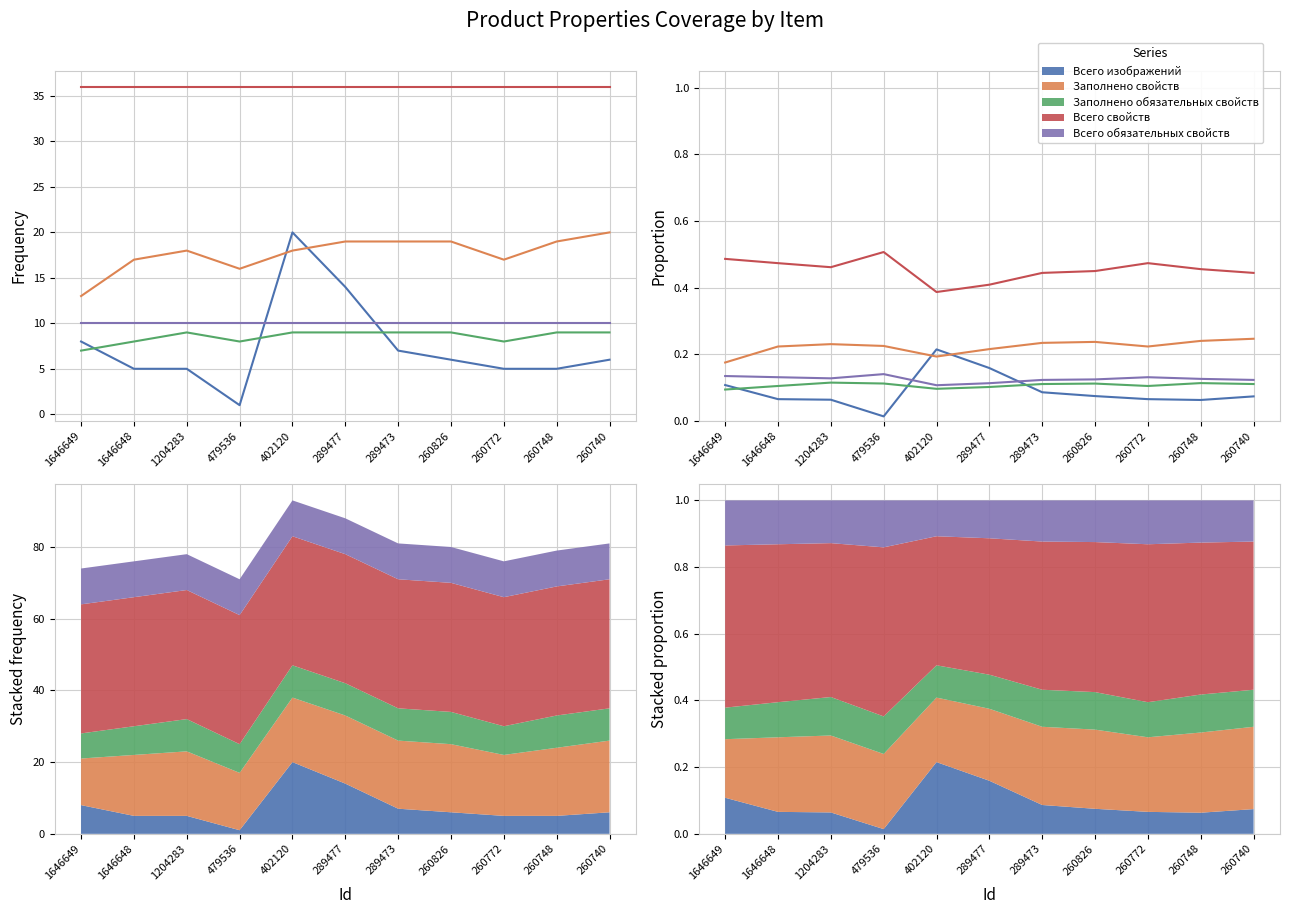

True or false: Заполнено обязательных свойств has a value of 0.1 at 260748.

True